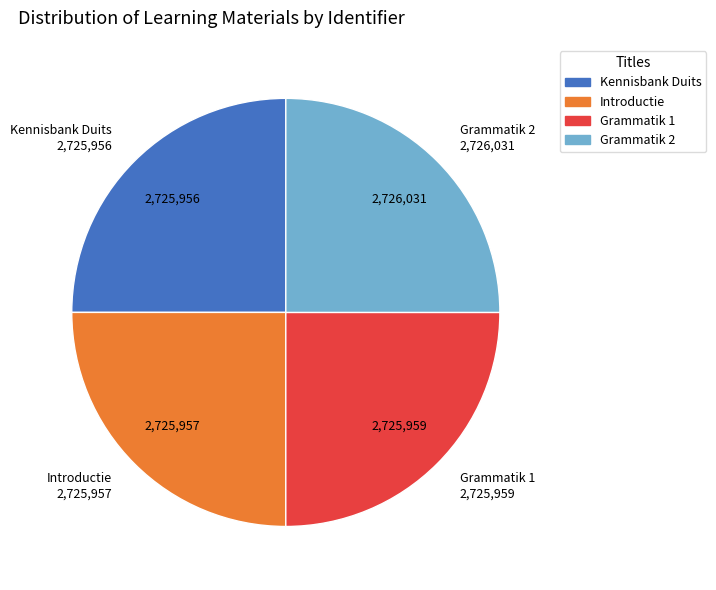

Approximately how many times larger is the value at Kennisbank Duits compared to Introductie?

1.0